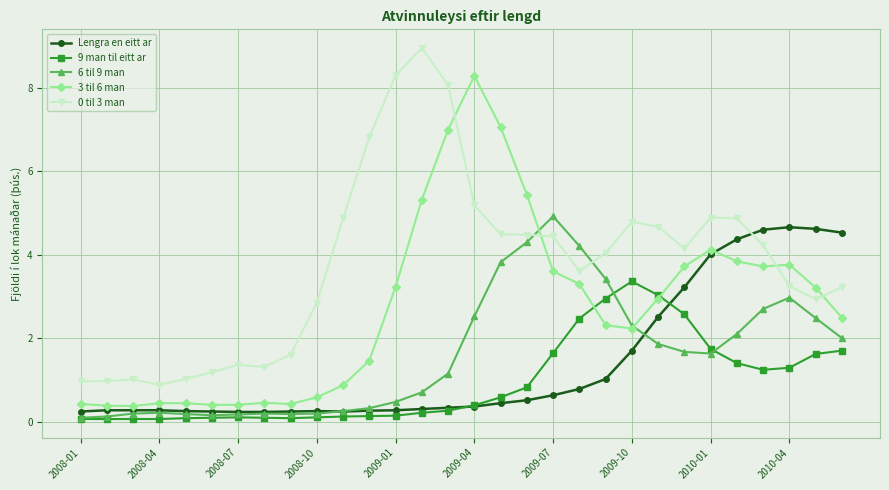

True or false: 3 til 6 man has more than 0 interior local peaks.

True